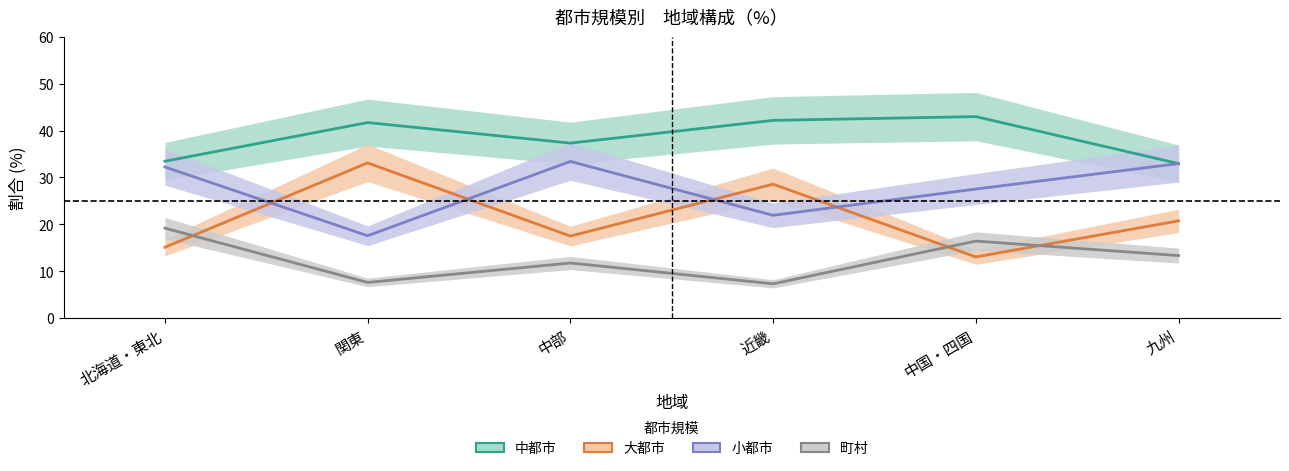

Reading left to right, list all the values displayed in this chart.

中都市: 33.5	41.7	37.3	42.2	43.0	33.0
大都市: 15.1	33.1	17.5	28.6	13.0	20.7
小都市: 32.2	17.6	33.4	21.9	27.5	33.0
町村: 19.2	7.6	11.7	7.3	16.4	13.3